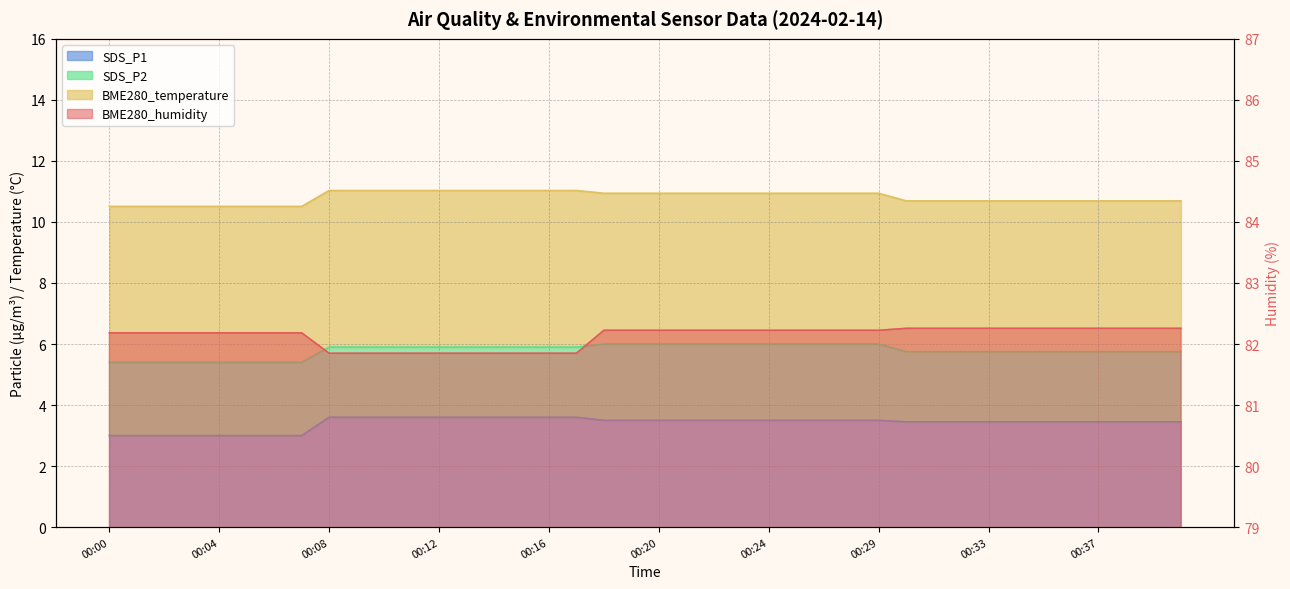

What is the value of the BME280_humidity point at the 27th from the left?

82.2